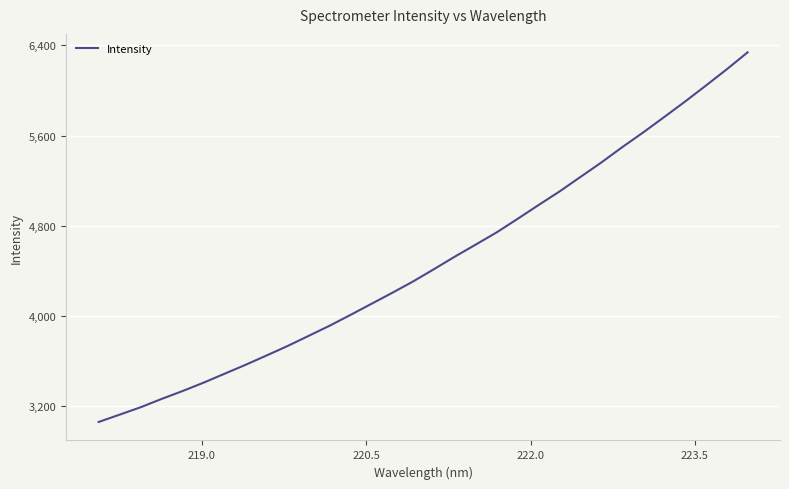

What is the smallest value displayed?

3060.7